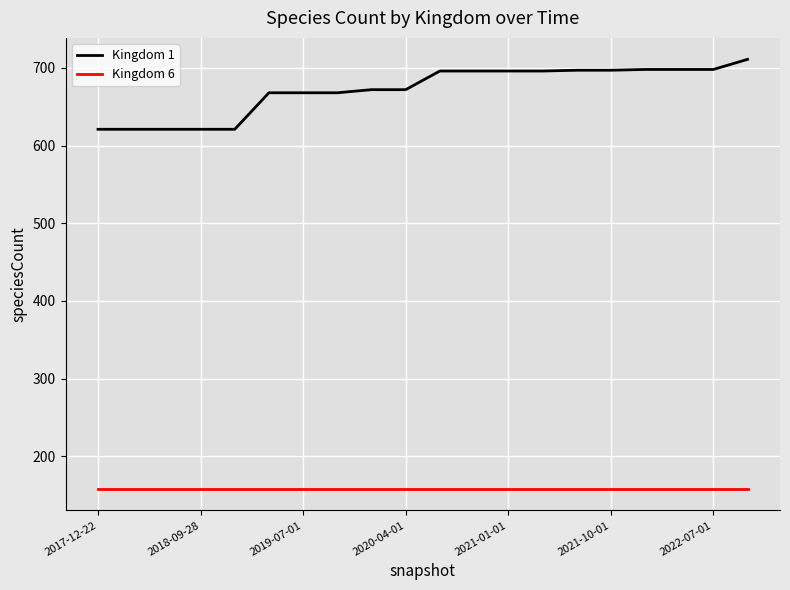

Rank the series by their maximum value, from highest to lowest.

Kingdom 1, Kingdom 6